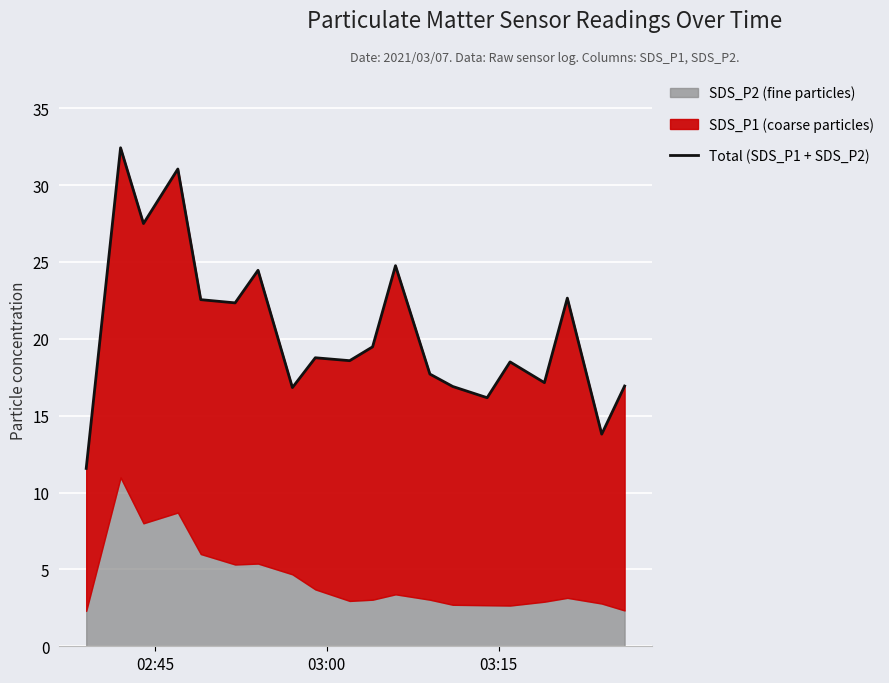

What is the greatest value displayed?

32.4